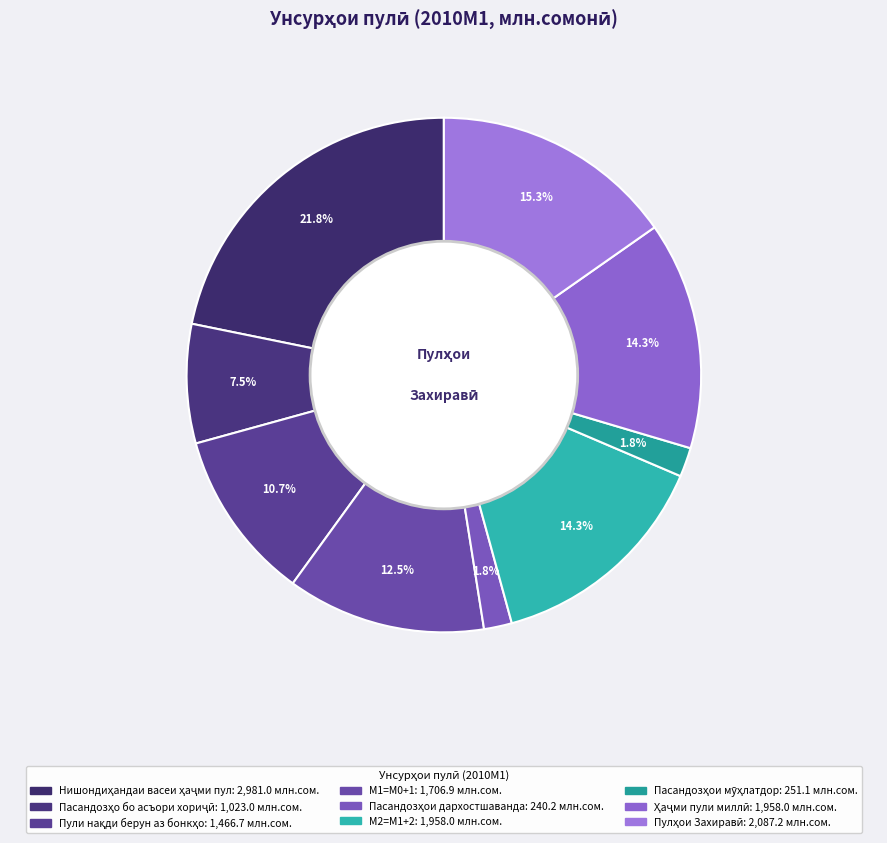

Does any single category account for the majority?

No